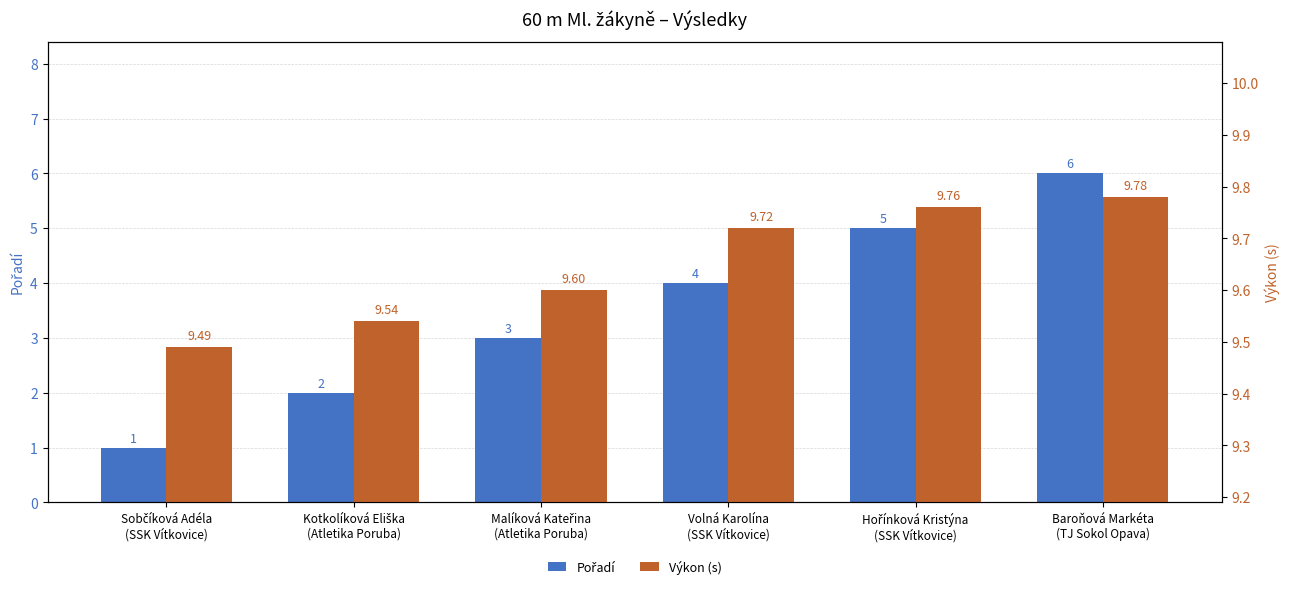

Reading left to right, what are all the values shown in this chart?

Pořadí: Sobčíková Adéla
(SSK Vítkovice)=1.0	Kotkolíková Eliška
(Atletika Poruba)=2.0	Malíková Kateřina
(Atletika Poruba)=3.0	Volná Karolína
(SSK Vítkovice)=4.0	Hořínková Kristýna
(SSK Vítkovice)=5.0	Baroňová Markéta
(TJ Sokol Opava)=6.0
Výkon (s): Sobčíková Adéla
(SSK Vítkovice)=9.5	Kotkolíková Eliška
(Atletika Poruba)=9.5	Malíková Kateřina
(Atletika Poruba)=9.6	Volná Karolína
(SSK Vítkovice)=9.7	Hořínková Kristýna
(SSK Vítkovice)=9.8	Baroňová Markéta
(TJ Sokol Opava)=9.8